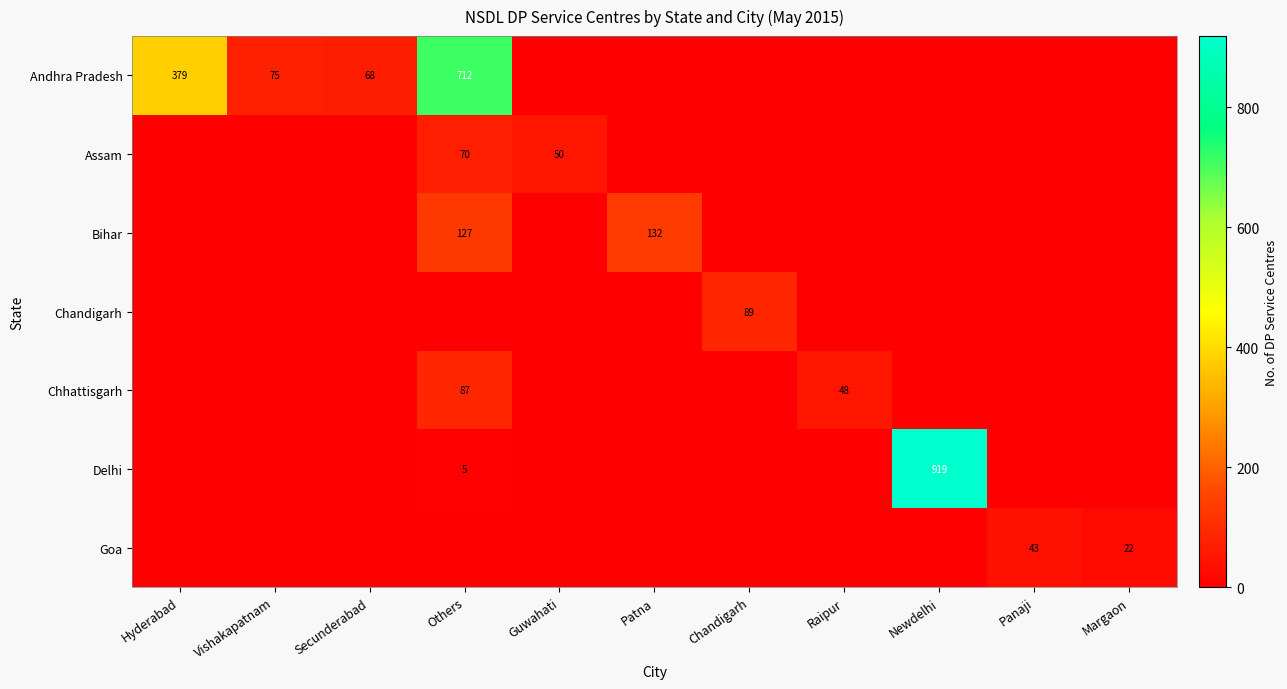

The value of Assam at Others is 15. True or false?

False